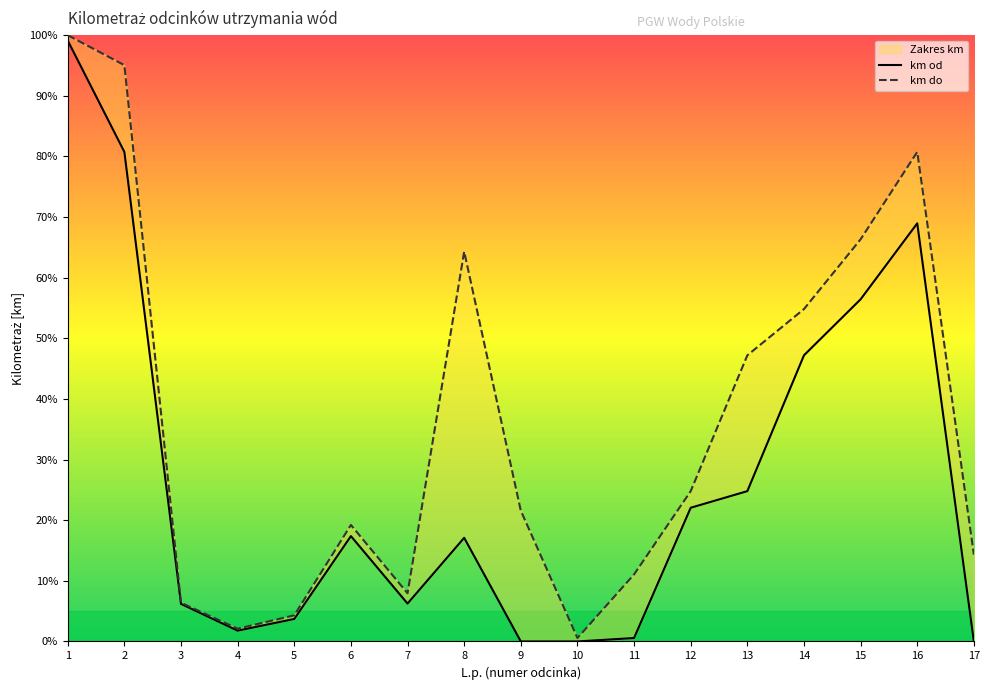

What is the highest value of the km do series?

100.0